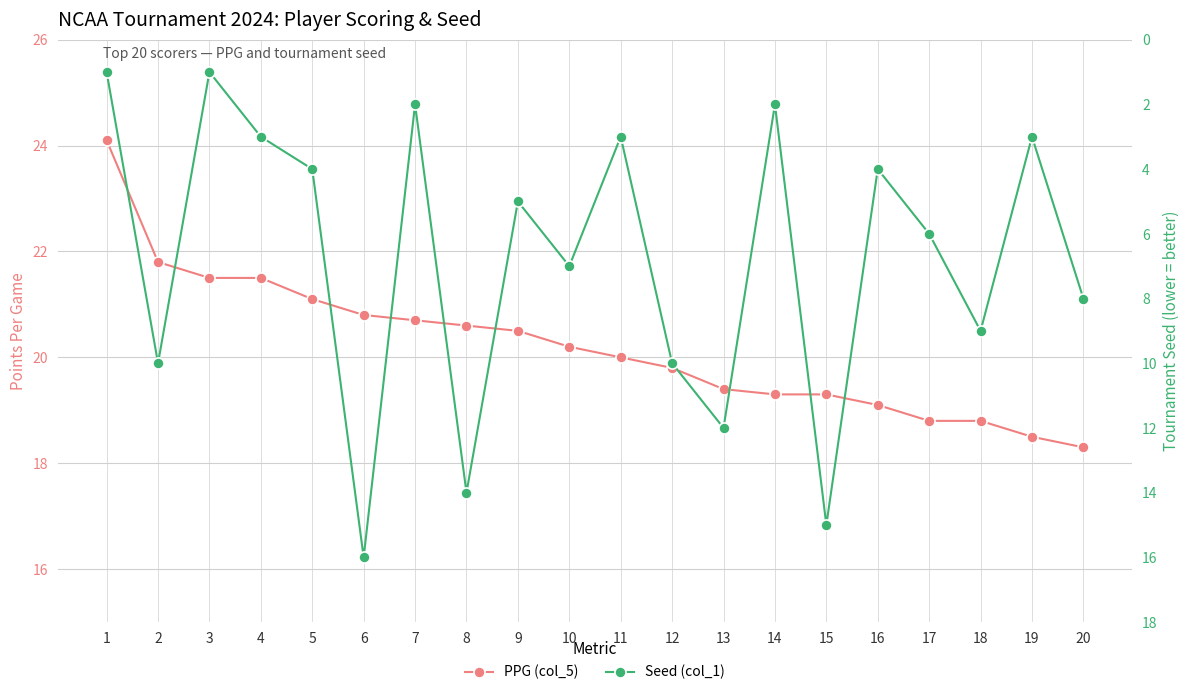

Between 8 and 4, which is larger?

4